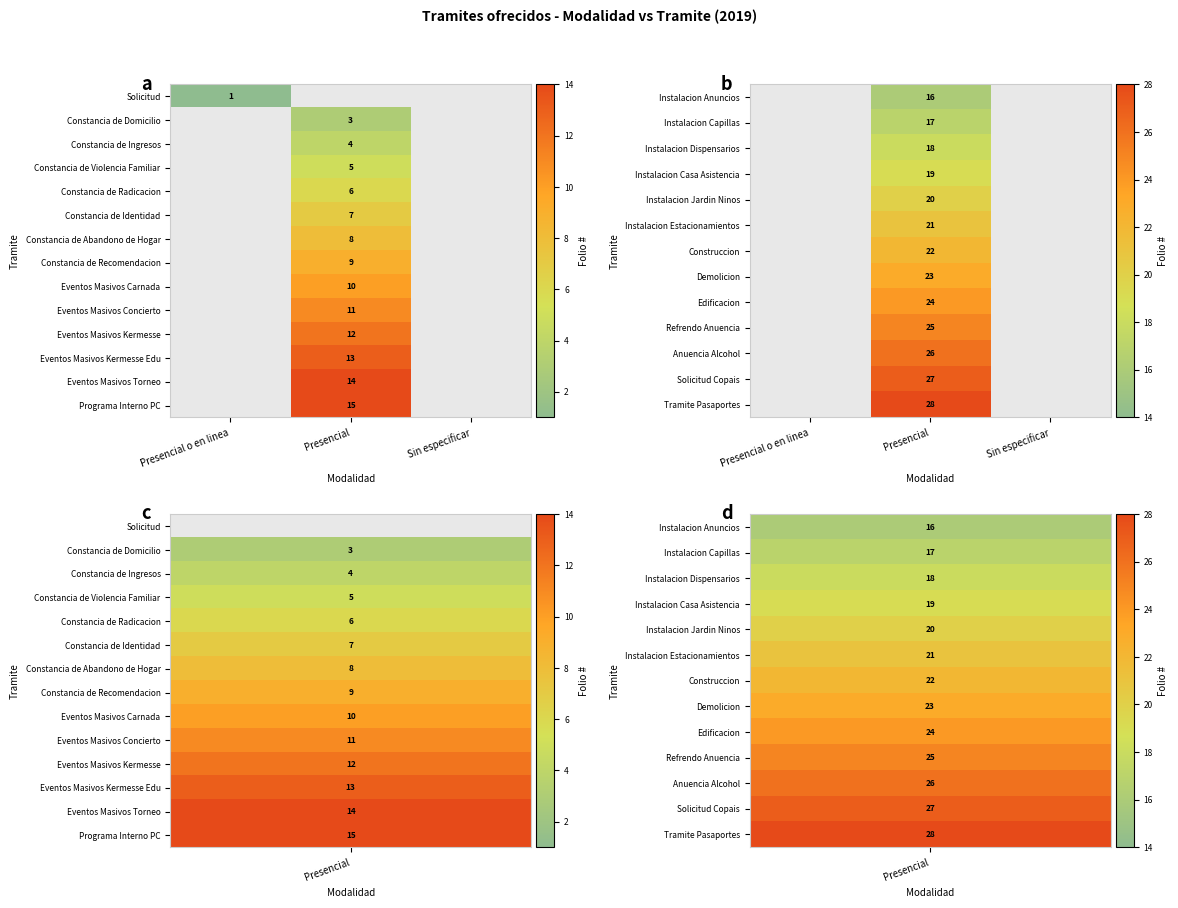

Is the value of Constancia de Ingresos at Presencial greater than the value of Eventos Masivos Concierto at Presencial?

No